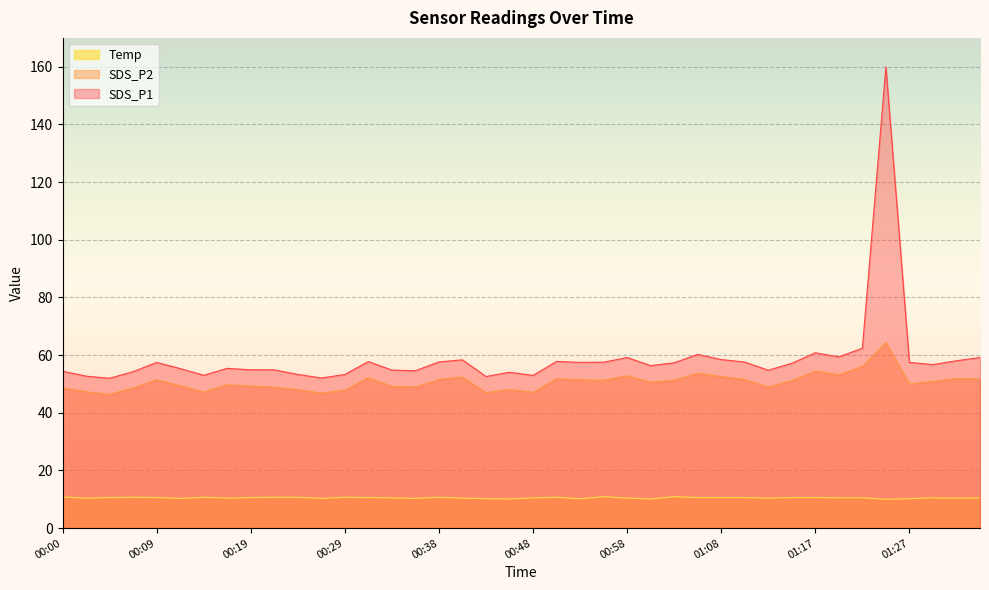

How many data points does each series have?

40